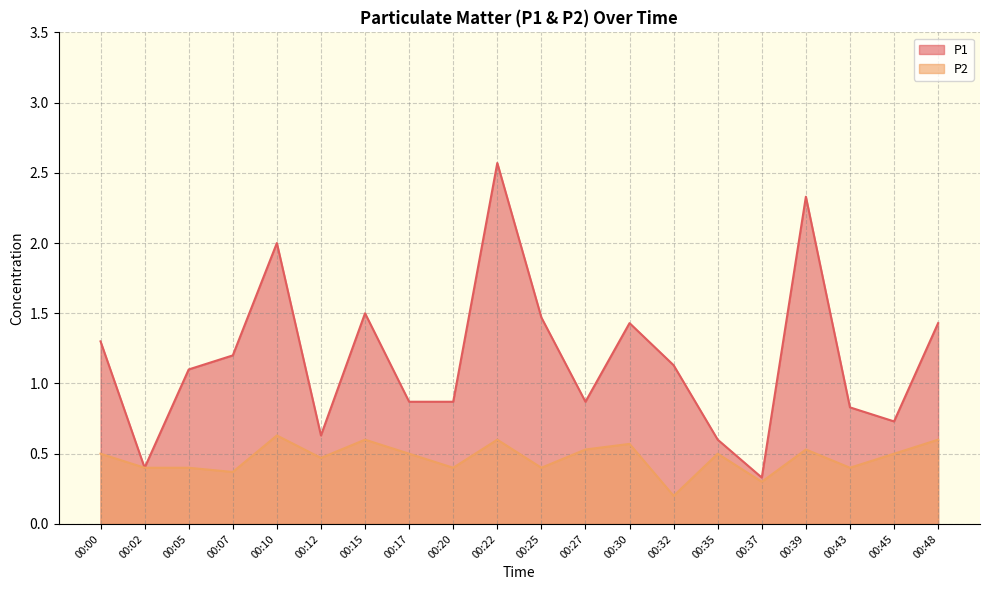

How many data points does each series have?

20